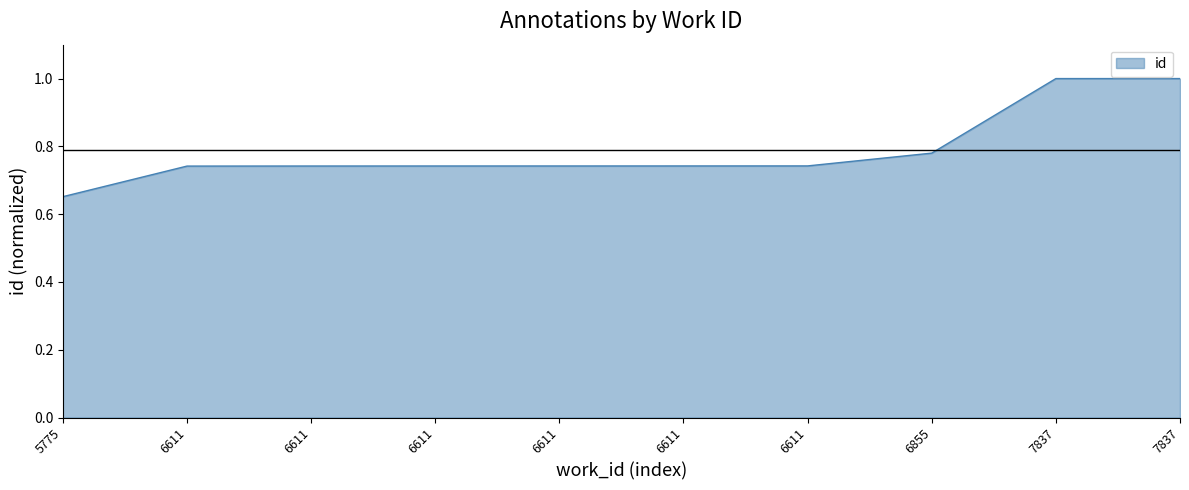

What is the difference between the maximum and minimum values?

0.3